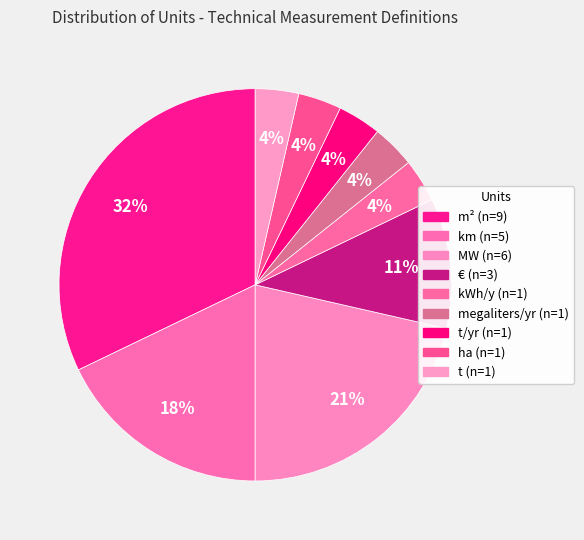

How many segments does this pie chart have?

9